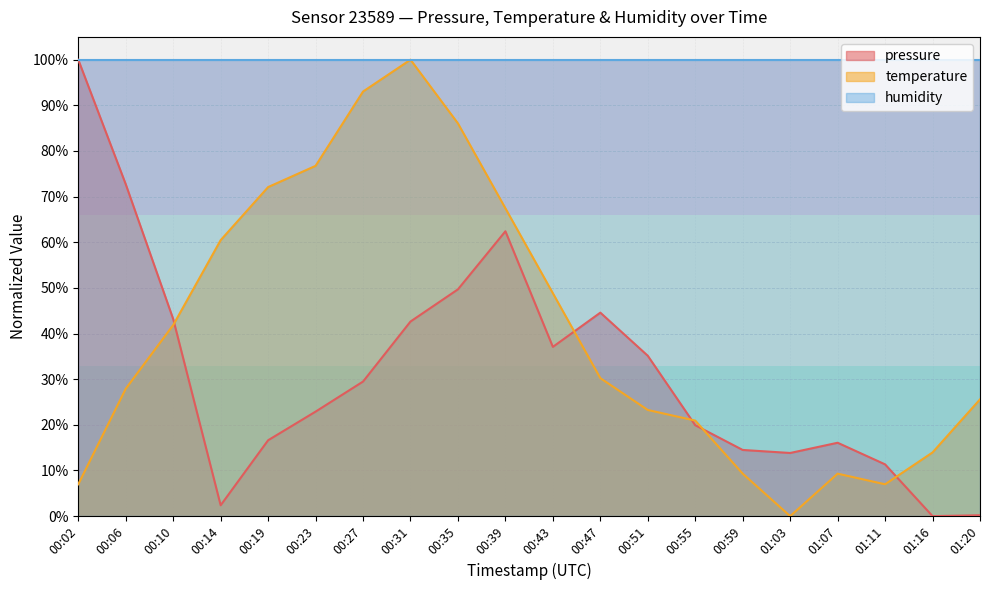

After their last crossing, which series has the higher values: pressure or temperature?

temperature